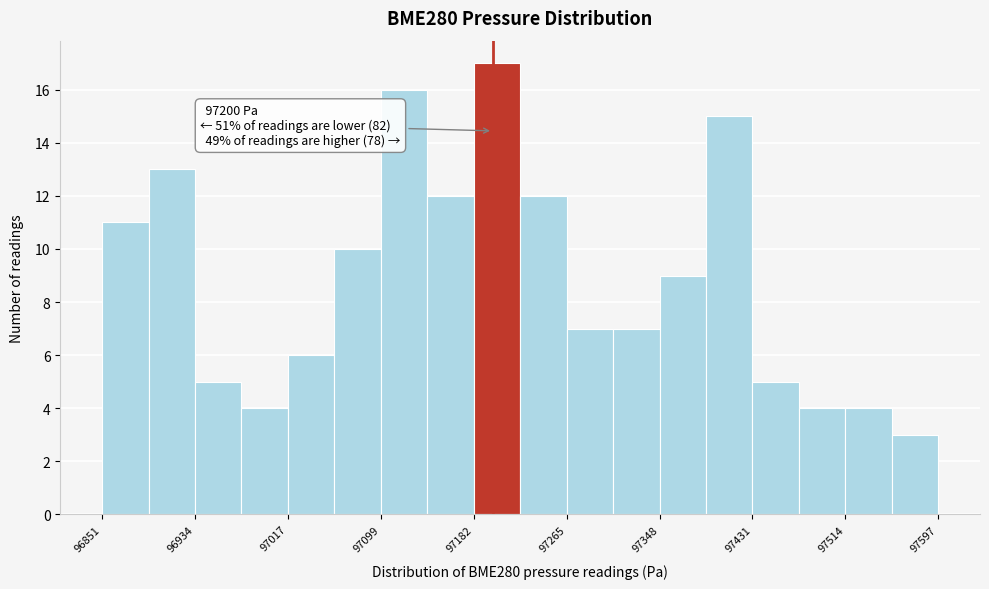

Which range on the x-axis has the tallest bar?

97180 to 97220